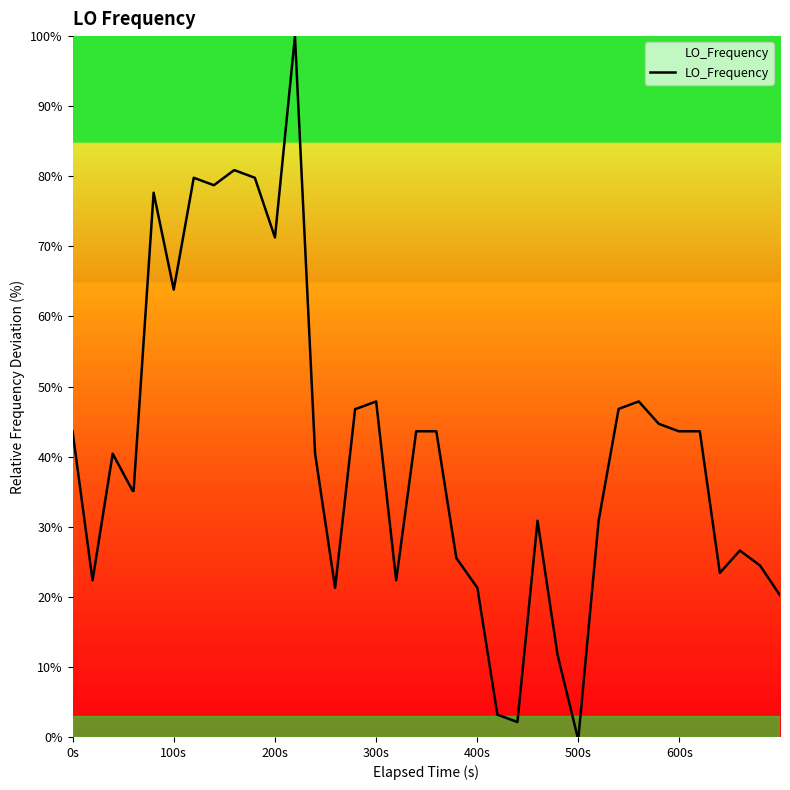

Does the chart have visible grid lines?

No